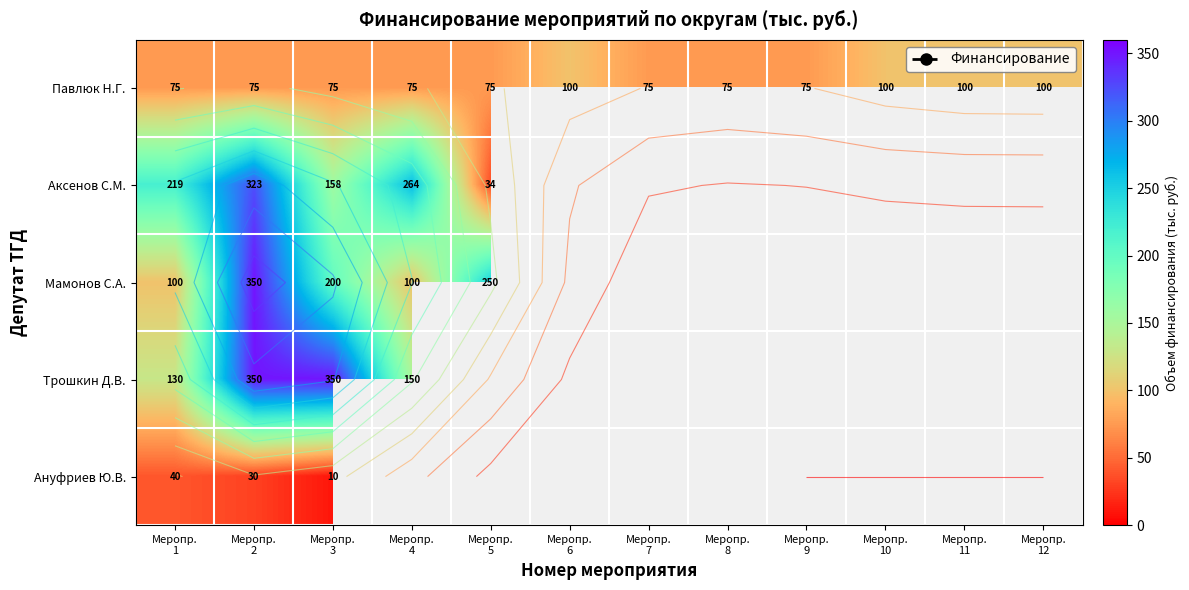

At how many categories does at least one series exceed 76?

9